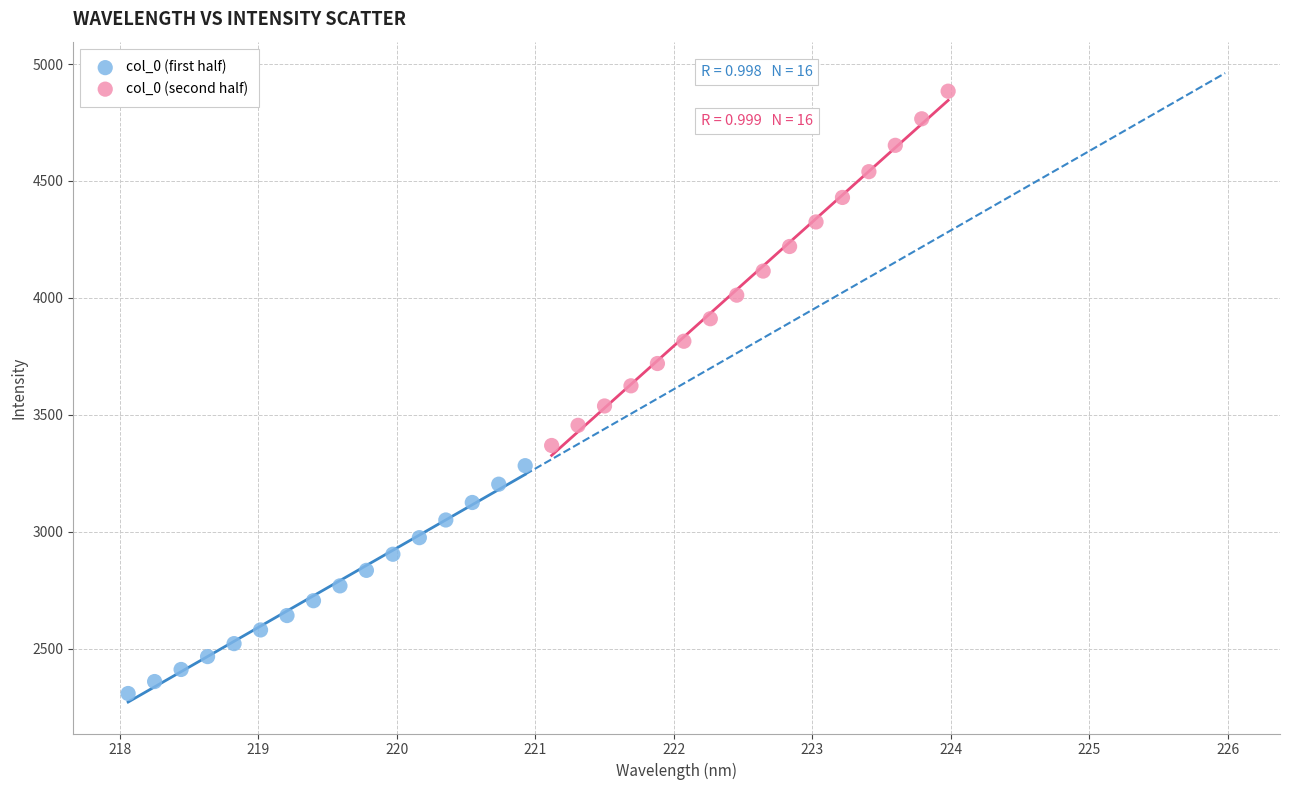

Which series reaches the maximum Y coordinate?

col_0 (second half)